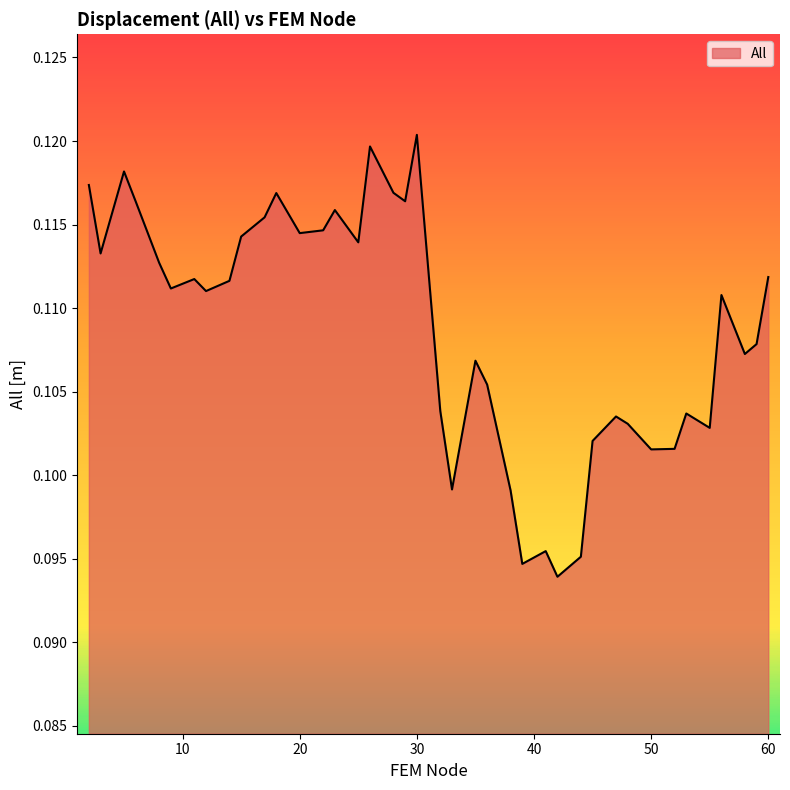

Reading left to right, list all the values displayed in this chart.

0.1	0.1	0.1	0.1	0.1	0.1	0.1	0.1	0.1	0.1	0.1	0.1	0.1	0.1	0.1	0.1	0.1	0.1	0.1	0.1	0.1	0.1	0.1	0.1	0.1	0.1	0.1	0.1	0.1	0.1	0.1	0.1	0.1	0.1	0.1	0.1	0.1	0.1	0.1	0.1